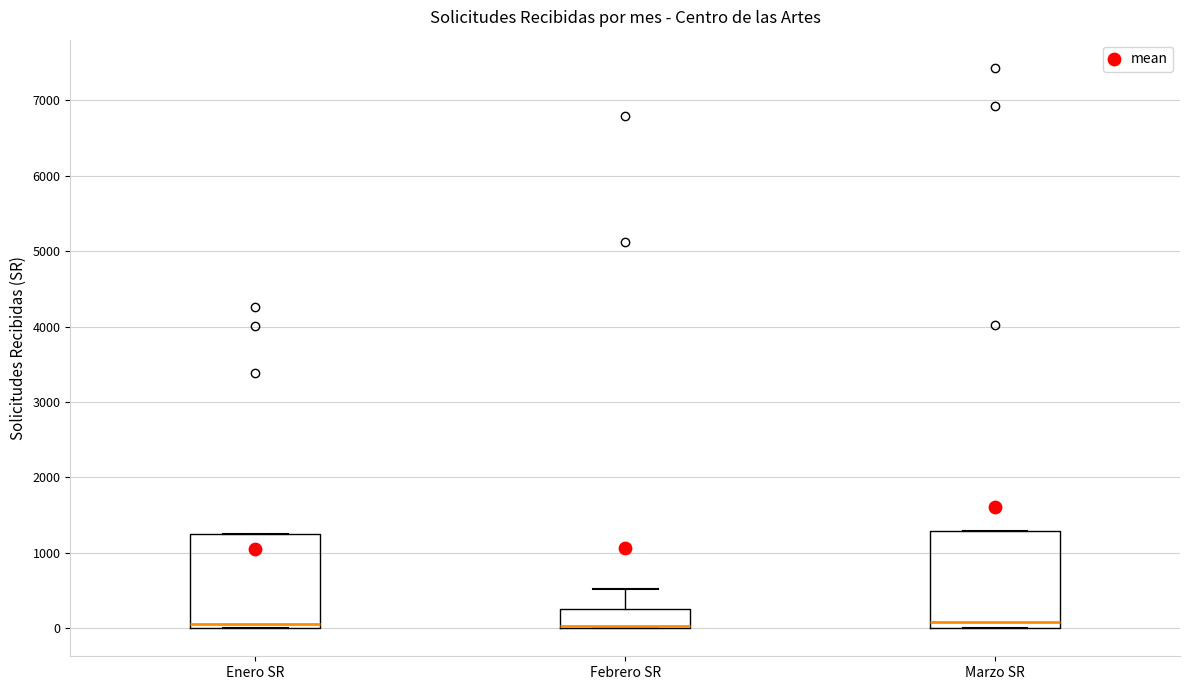

Where is the upper edge of the box for Febrero SR on the y-axis? The values are not printed on the chart, so give them approximately, as read against the axis.

200